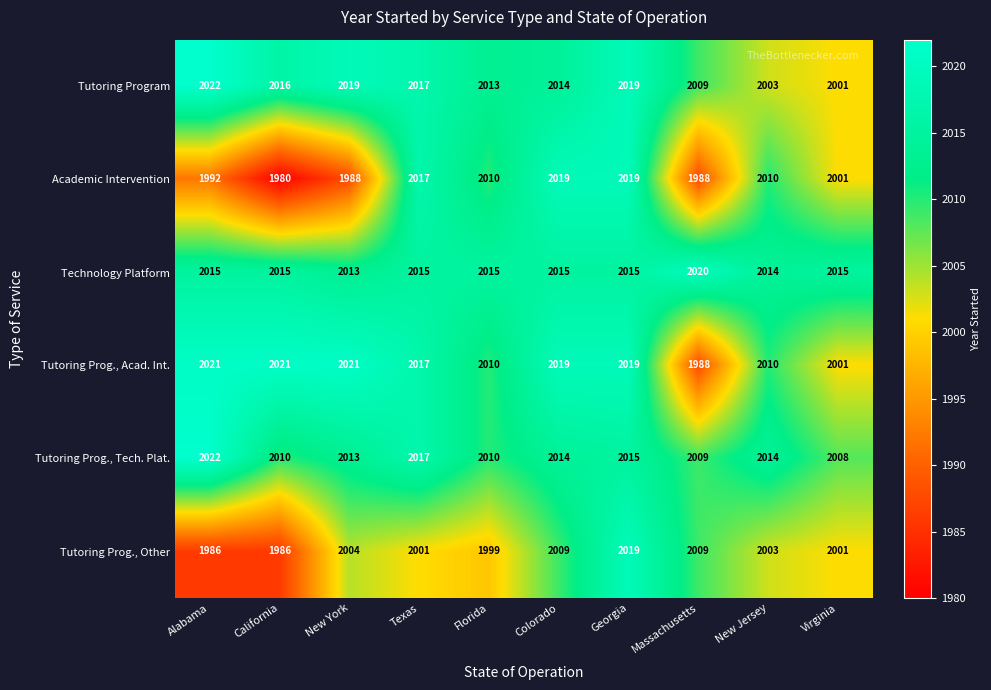

The value of Tutoring Program at California is 3042. True or false?

False